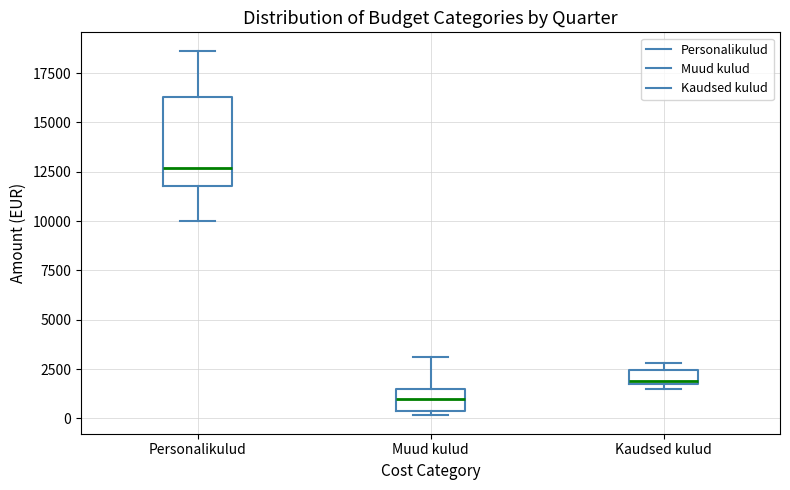

Comparing the boxes themselves (not the whiskers), which one is the tallest?

Personalikulud